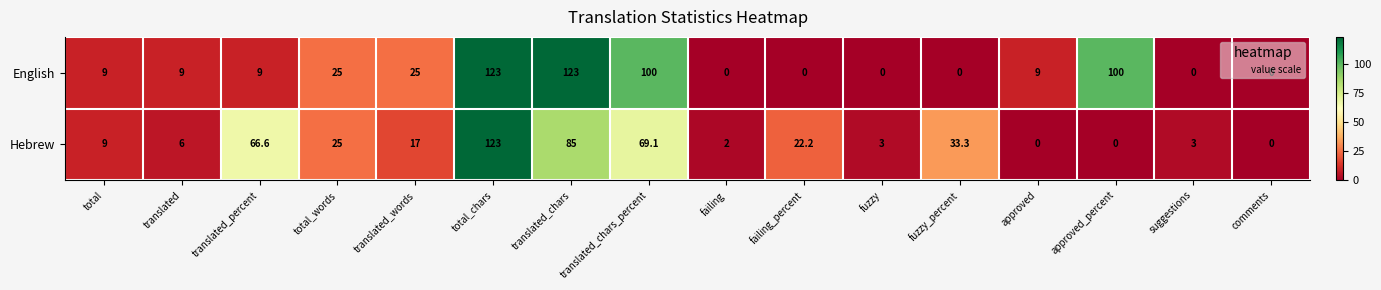

How many data points does each series have?

16